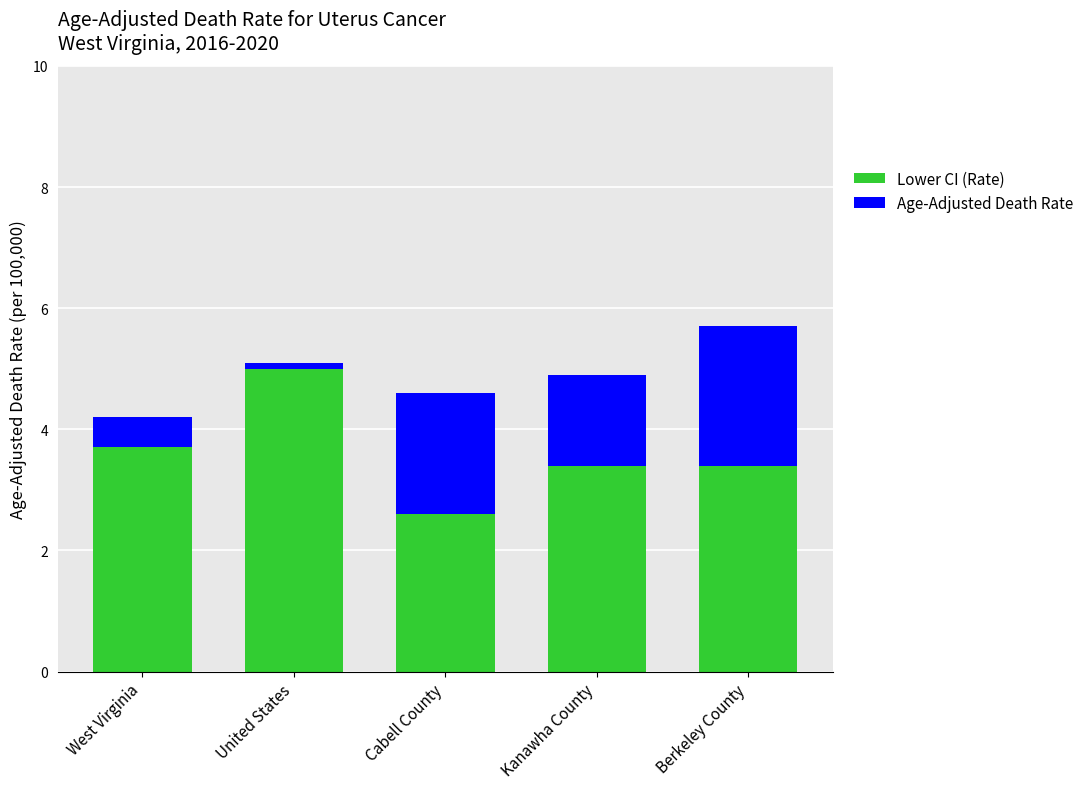

How many distinct data groups are displayed?

2